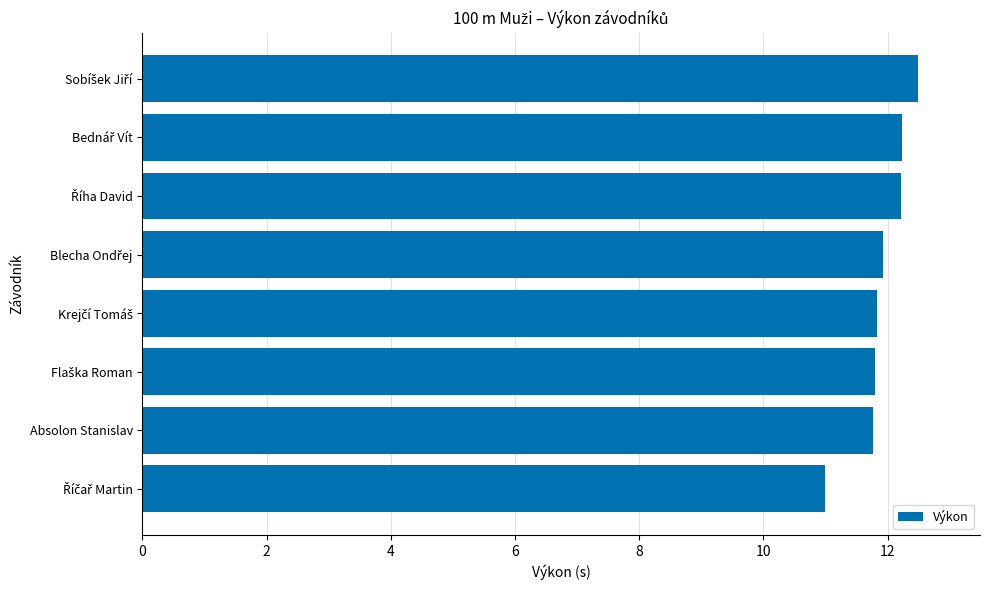

The value at Absolon Stanislav is 11.8. True or false?

True